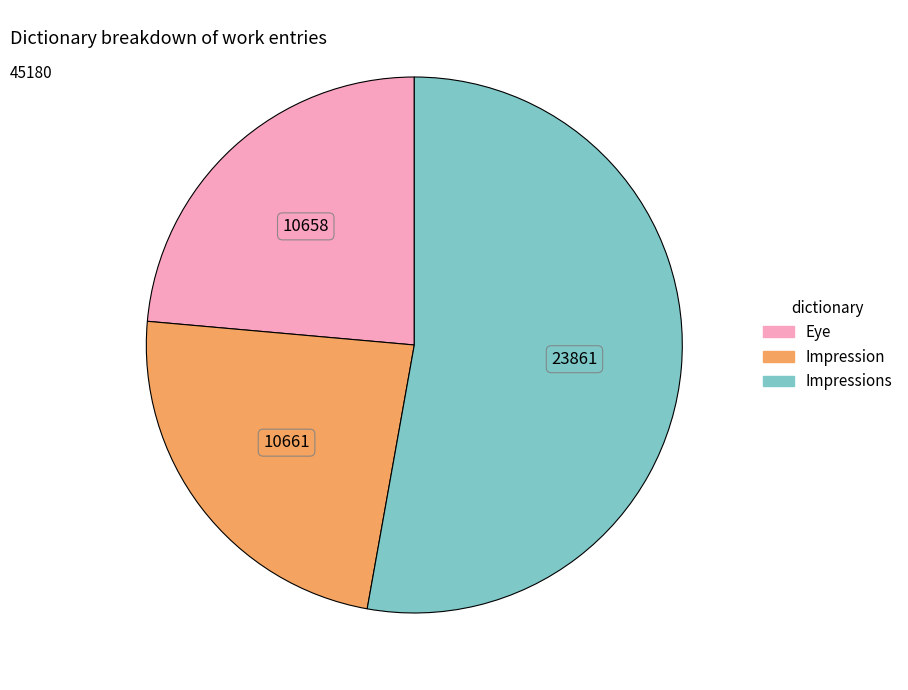

True or false: Impression accounts for 14% of the total.

False